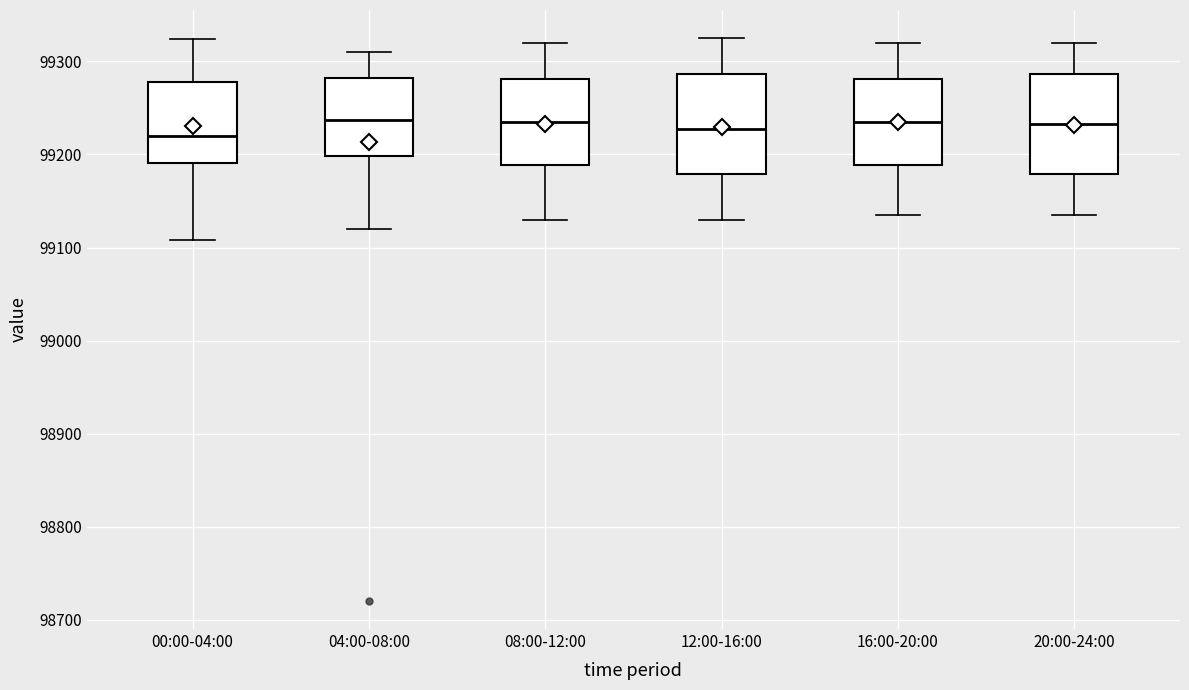

Reading left to right, read every box against the y-axis: the position of its median line, the range the box covers, and the ends of its whiskers. The values are not printed on the chart, so give them approximately, as read against the axis.

00:00-04:00: median 99220, box 99190 to 99280, whiskers 99110 to 99320
04:00-08:00: median 99240, box 99200 to 99280, whiskers 99120 to 99310
08:00-12:00: median 99240, box 99190 to 99280, whiskers 99130 to 99320
12:00-16:00: median 99230, box 99180 to 99290, whiskers 99130 to 99330
16:00-20:00: median 99240, box 99190 to 99280, whiskers 99140 to 99320
20:00-24:00: median 99230, box 99180 to 99290, whiskers 99140 to 99320